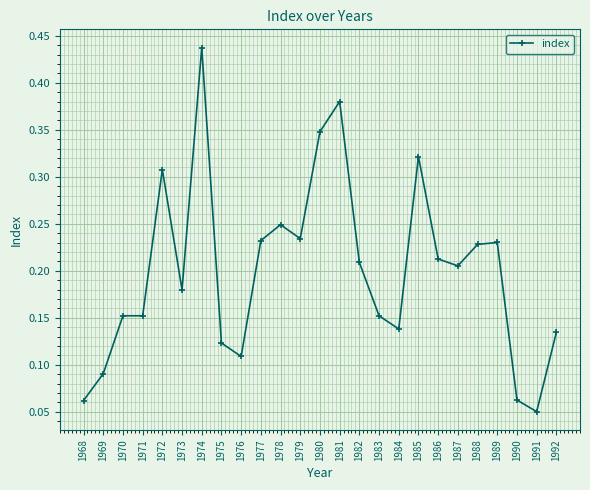

What is the change in value from 1975 to 1987?

+0.1